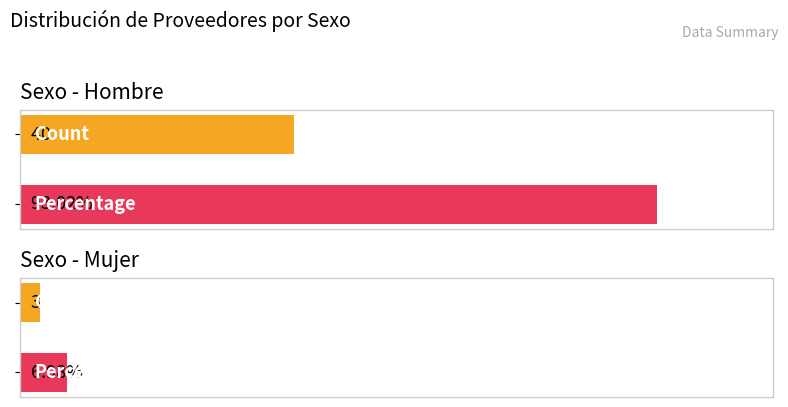

What is the label of the 2nd bar from the left?

Mujer